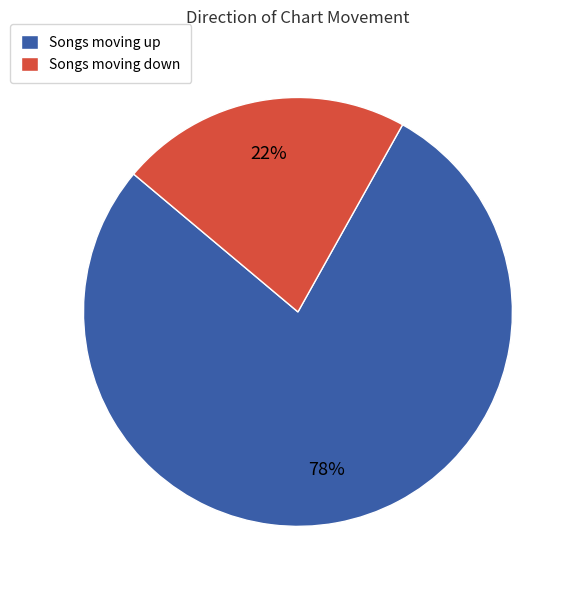

Which has a higher value, Songs moving up or Songs moving down?

Songs moving up